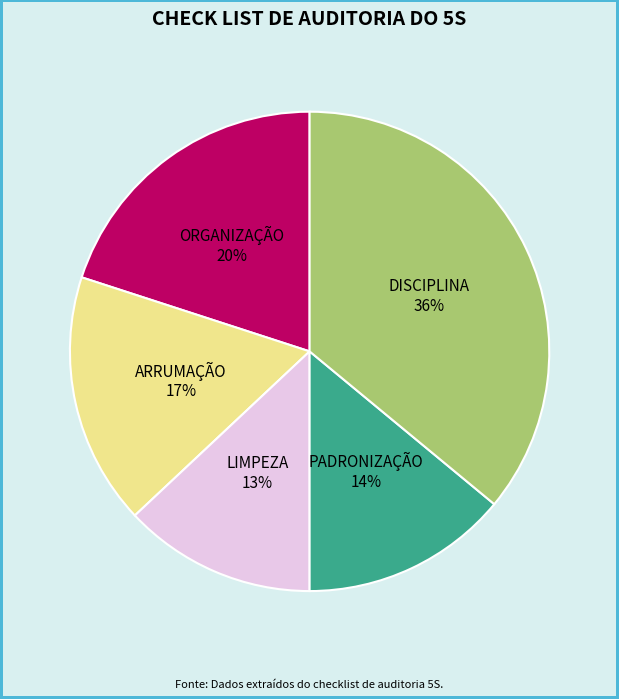

The PADRONIZAÇÃO slice represents 19% of the pie. True or false?

False